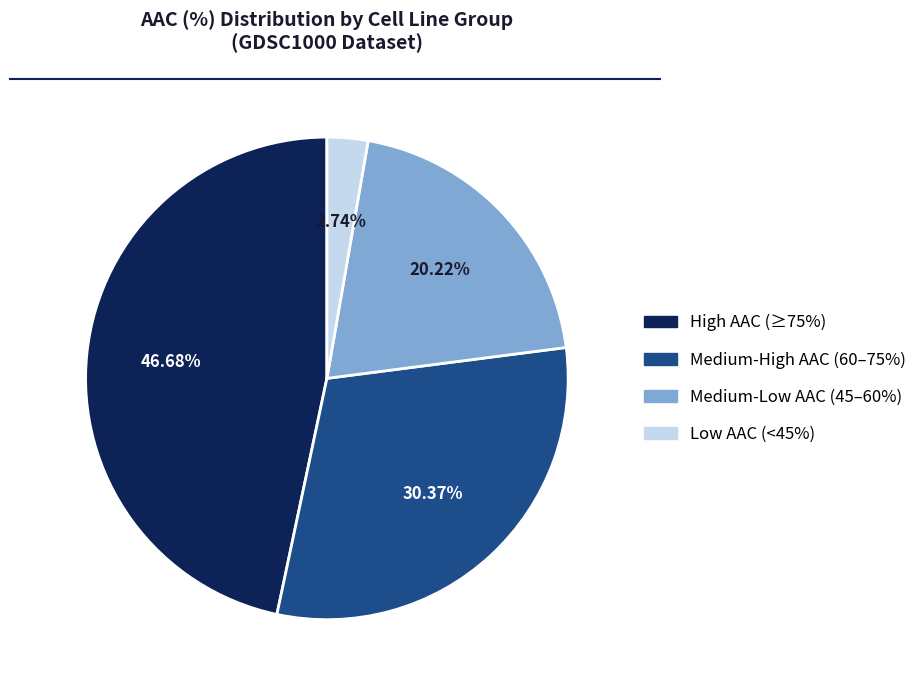

Does any single category account for the majority?

No